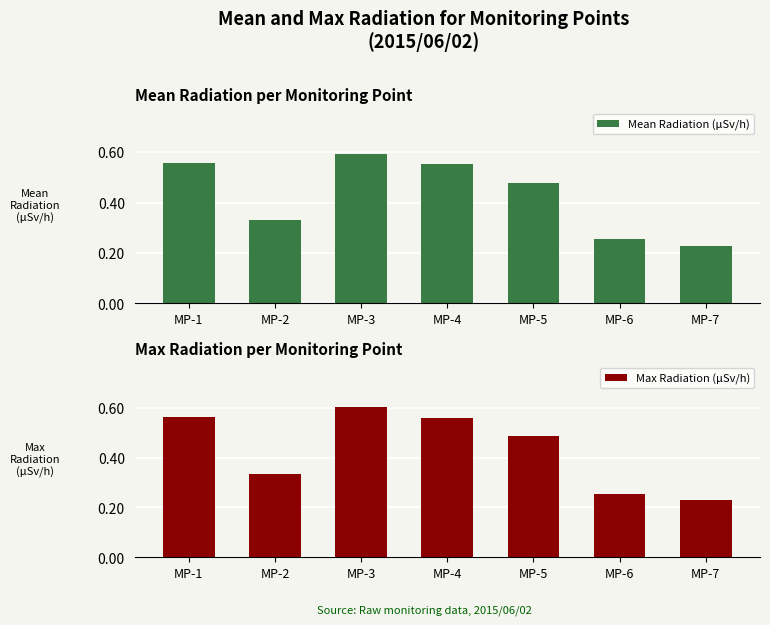

What is the difference between the Mean Radiation (μSv/h) values at MP-6 and MP-5?

0.2